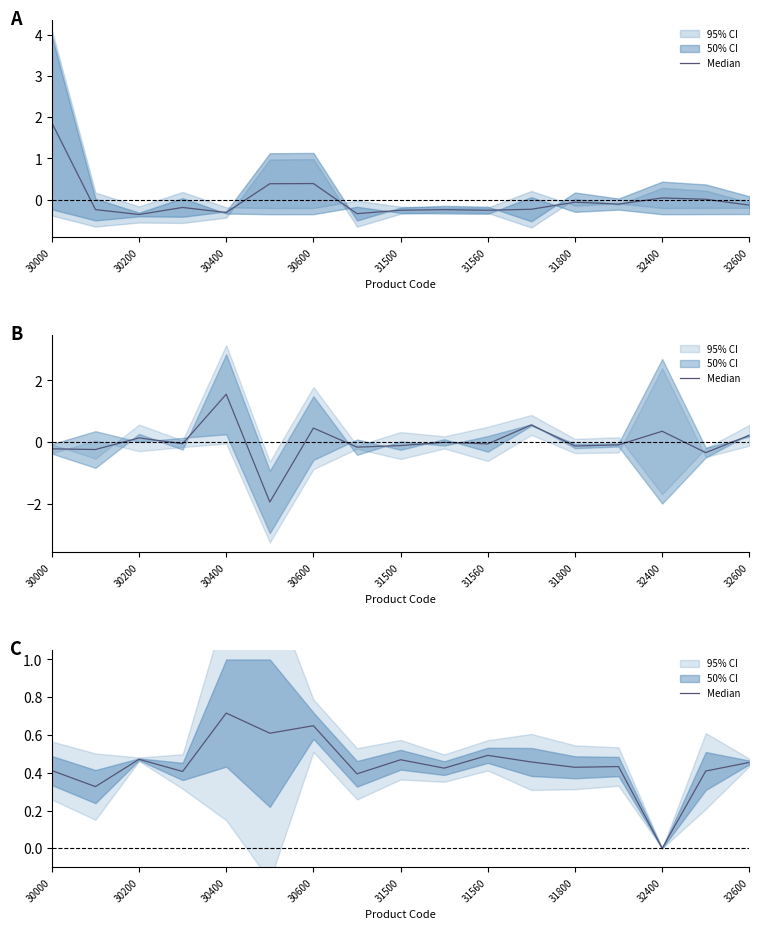

What is the value of the 5th point from the left?

0.7